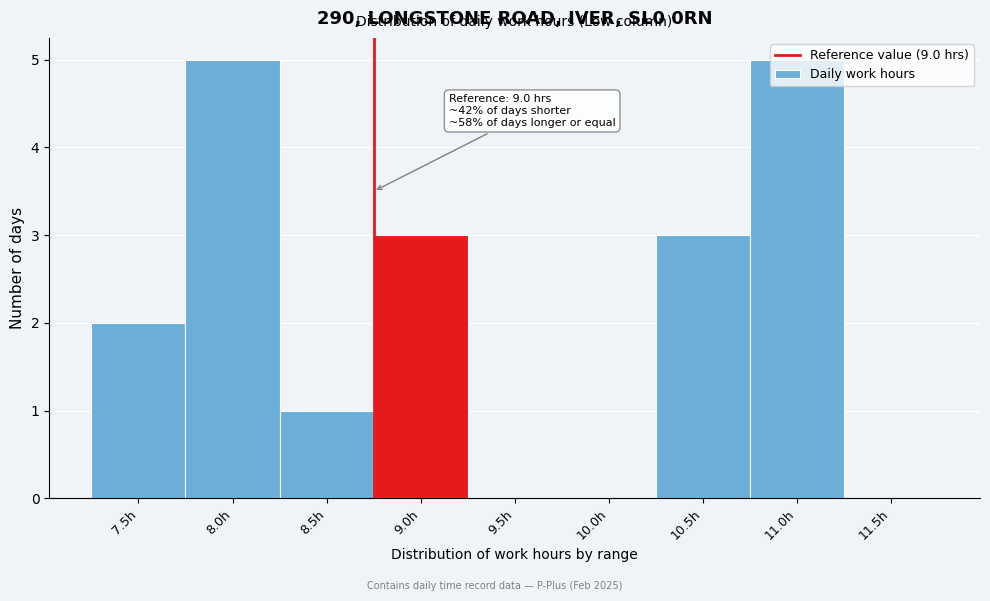

Is it true that the value at 8.5h is 0?

False